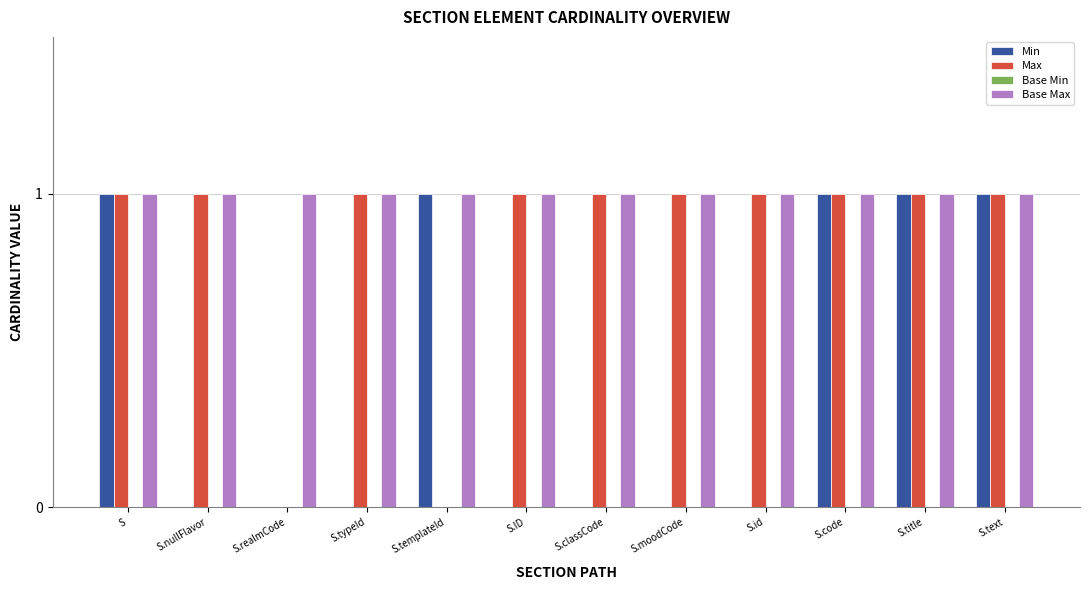

Between S.realmCode and S.typeId, which series saw the biggest shift?

Max